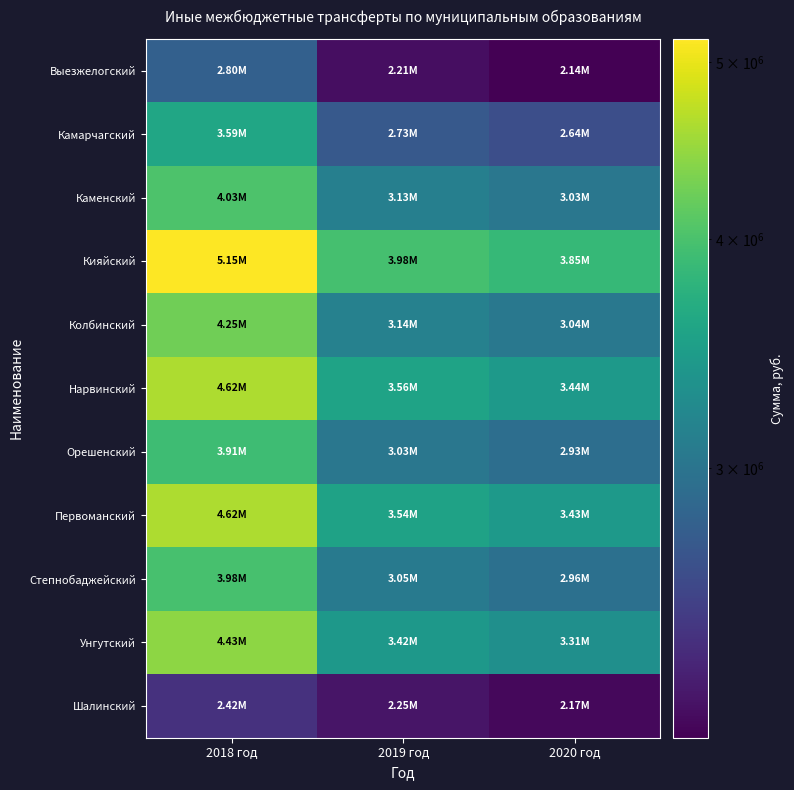

Between 2019 год and 2020 год, which series saw the biggest shift?

Кияйский